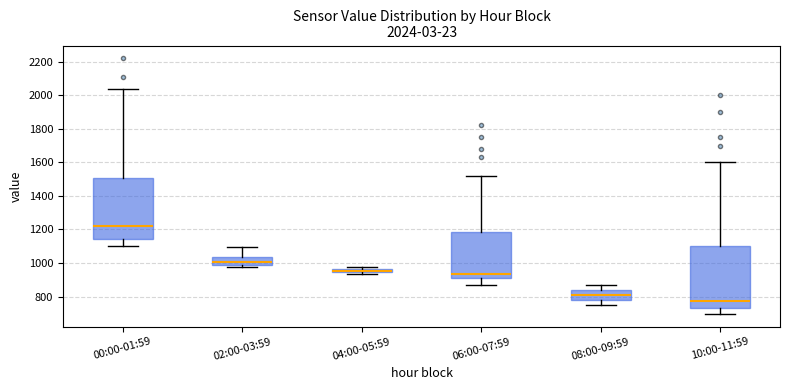

Which box has the lowest median line?

10:00-11:59